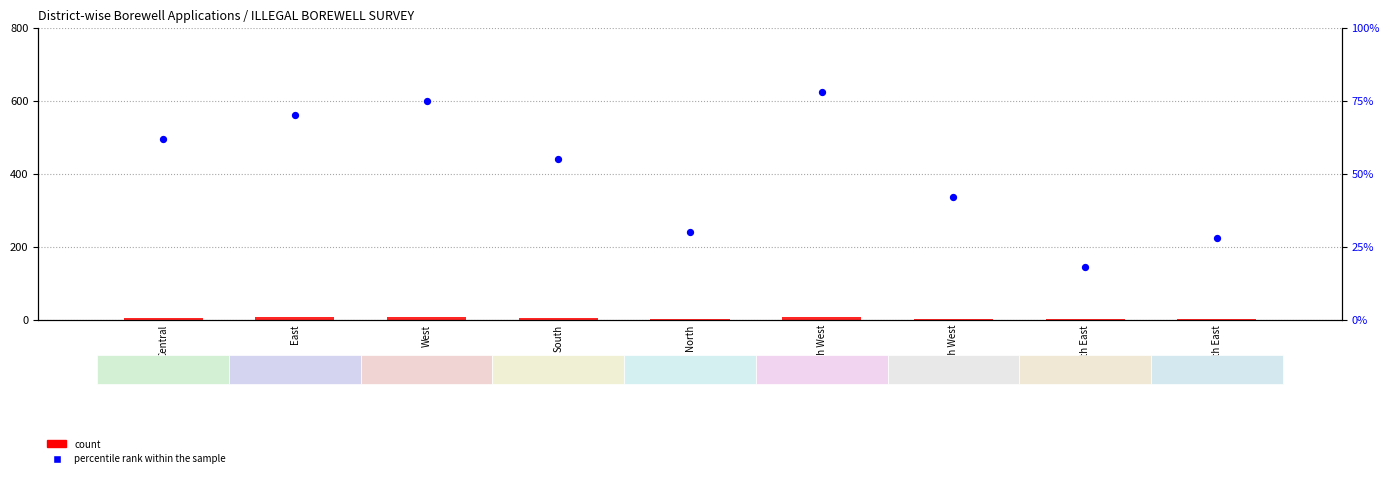

Which series contains the lowest Y value?

count